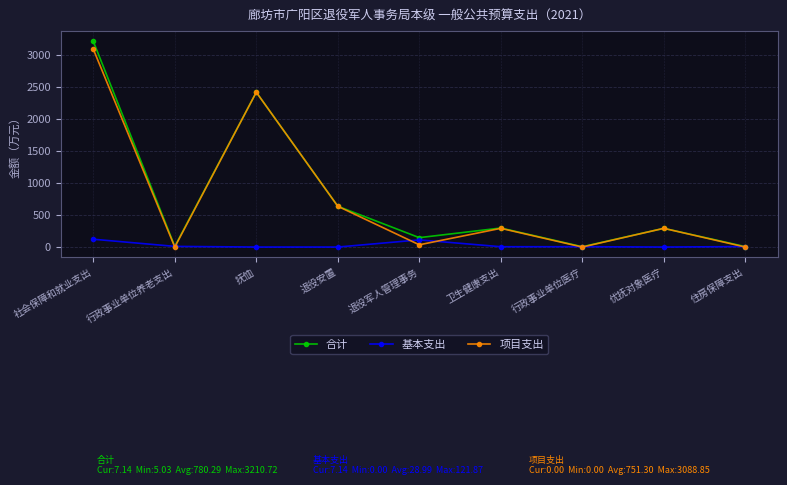

At which category does 项目支出 reach its first local valley?

行政事业单位养老支出